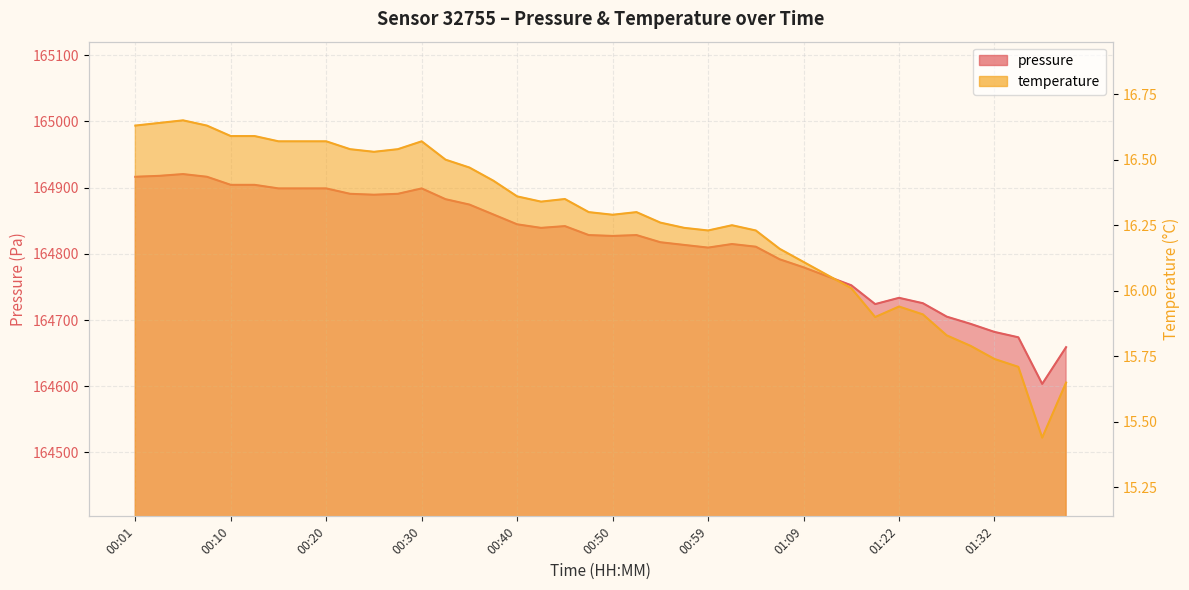

What is the spread (max minus min) of values at 01:30?

164678.4